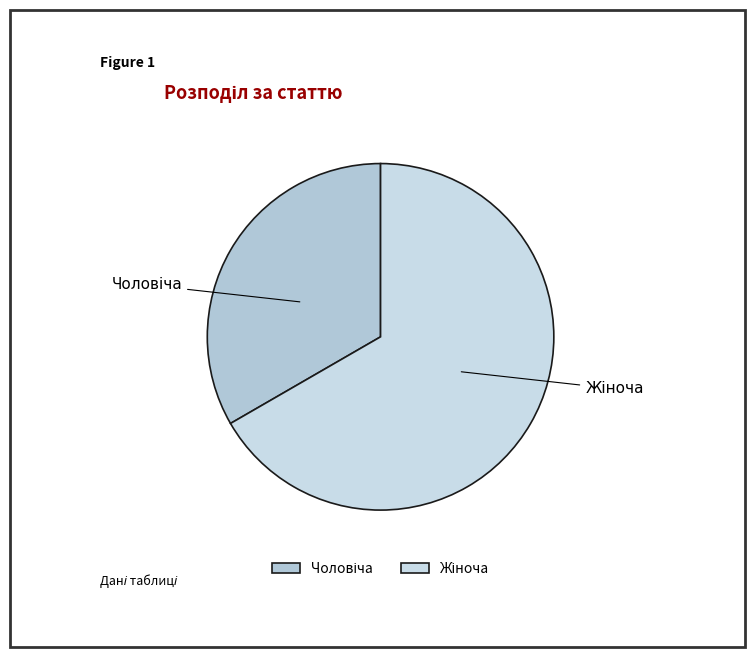

Is there a majority slice in this chart?

Yes